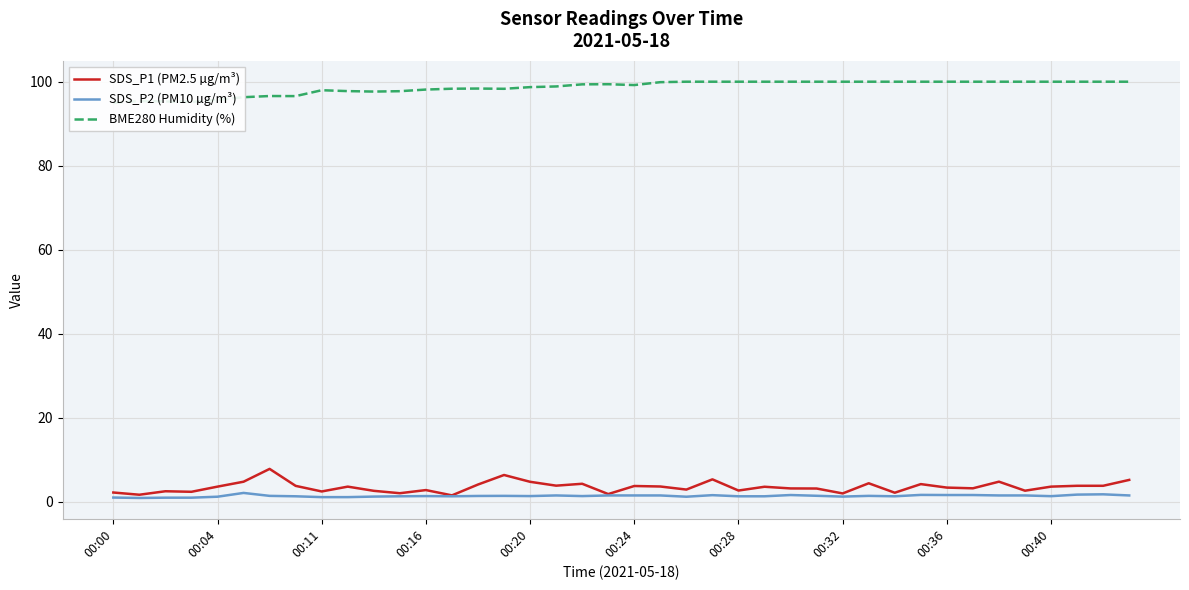

What are all the series names shown in the legend?

SDS_P1 (PM2.5 µg/m³), SDS_P2 (PM10 µg/m³), BME280 Humidity (%)